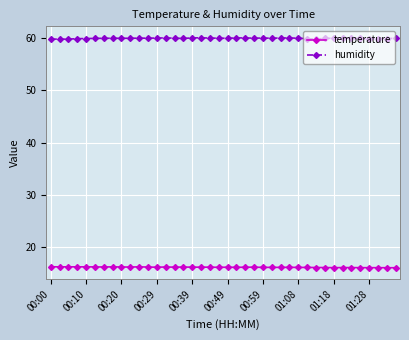

True or false: humidity and temperature cross at least once.

False